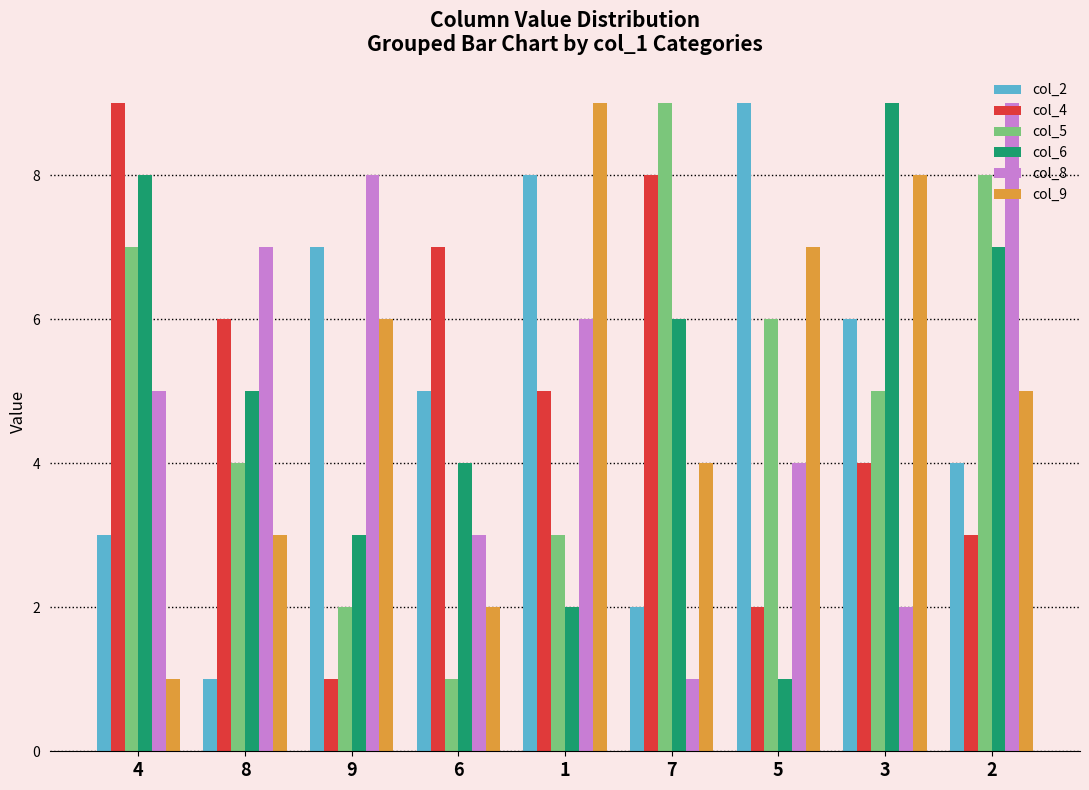

How many values in the col_9 series are below 5?

4